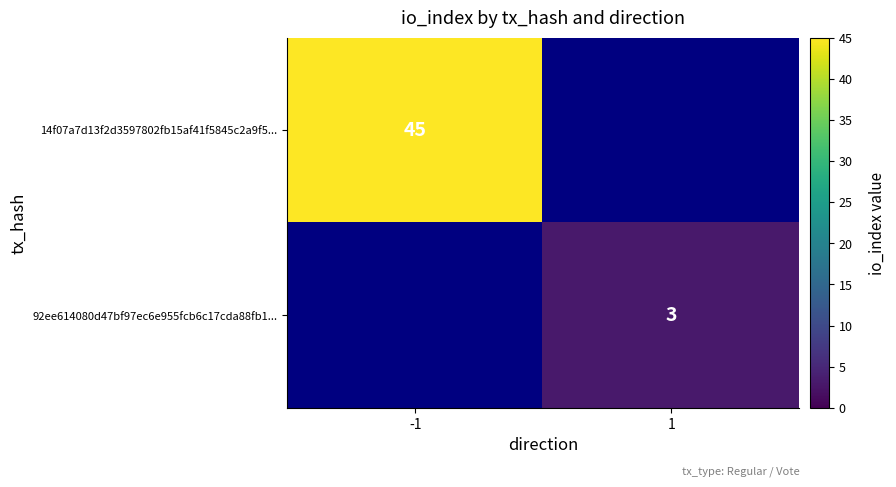

The value of 14f07a7d13f2d3597802fb15af41f5845c2a9f5... at -1 is 75. True or false?

False